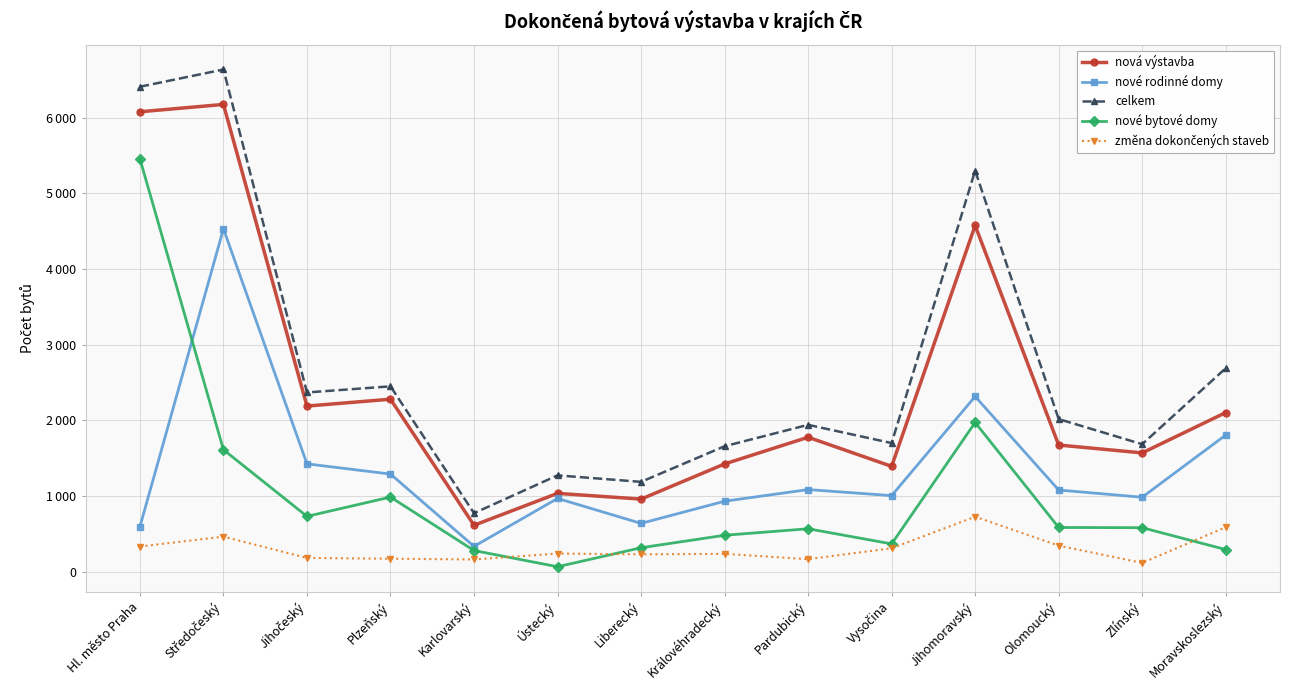

Reading left to right, extract all data points from this chart.

nová výstavba: 6079	6176	2188	2279	612	1034	958	1423	1776	1391	4576	1673	1569	2102
nové rodinné domy: 593	4532	1424	1289	333	967	637	930	1084	1004	2315	1078	983	1805
celkem: 6410	6638	2368	2449	772	1272	1186	1657	1940	1699	5301	2016	1684	2688
nové bytové domy: 5456	1611	730	985	278	64	315	480	566	366	1971	583	580	291
změna dokončených staveb: 331	462	180	170	160	238	228	234	164	308	725	343	115	586